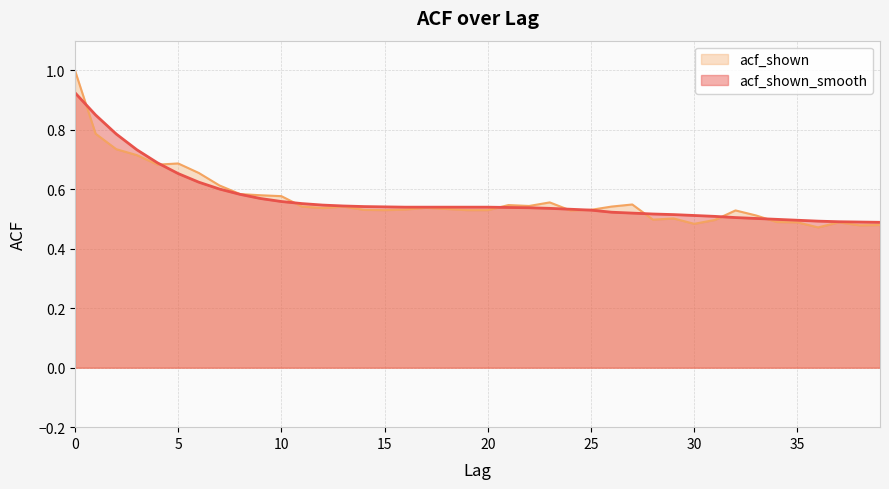

What is the difference between the maximum and minimum values in the acf_shown series?

0.5